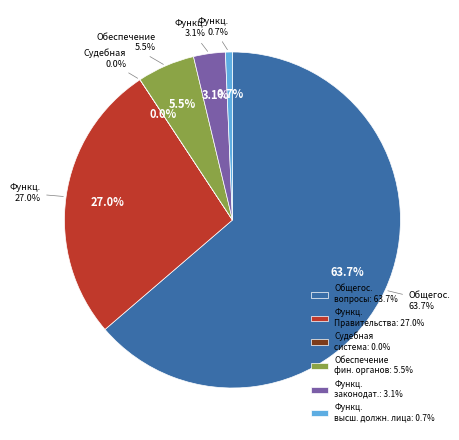

Does Общегосударственные вопросы account for over 50% of the chart?

Yes